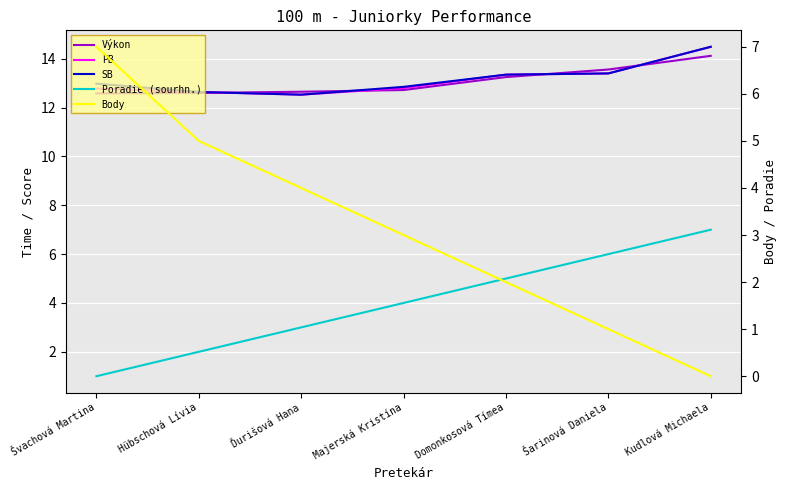

List the series in order of their peak value, lowest first.

Poradie (sourhn.), Body, Výkon, PB, SB